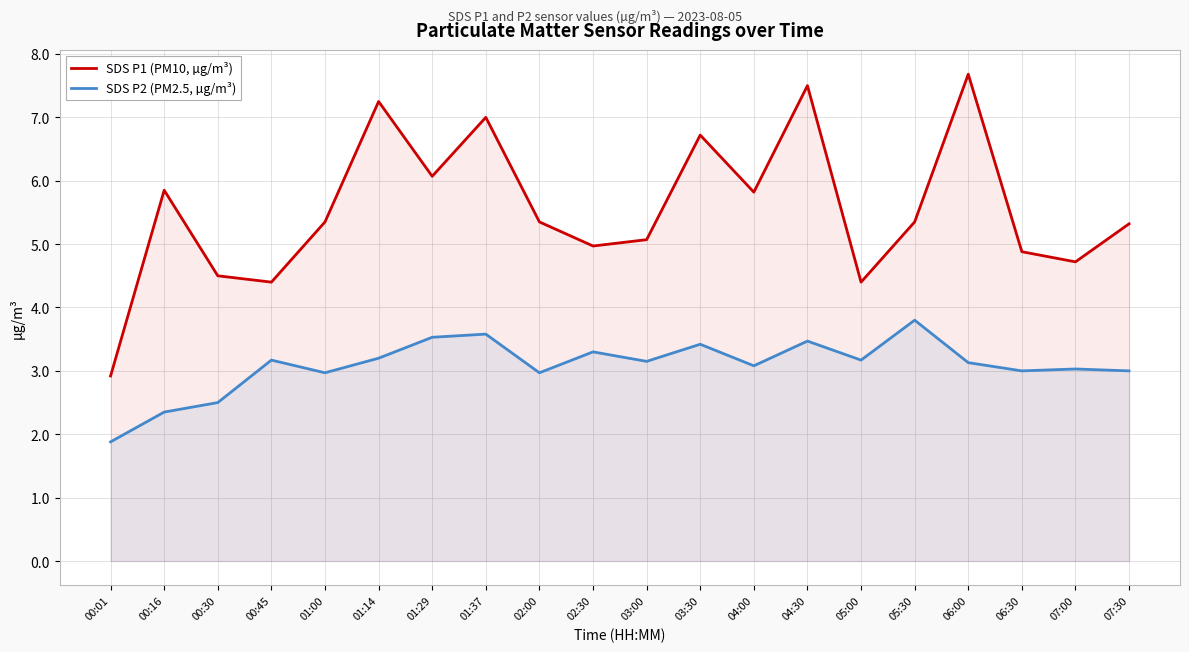

What is the label of the 6th point from the right?

05:00